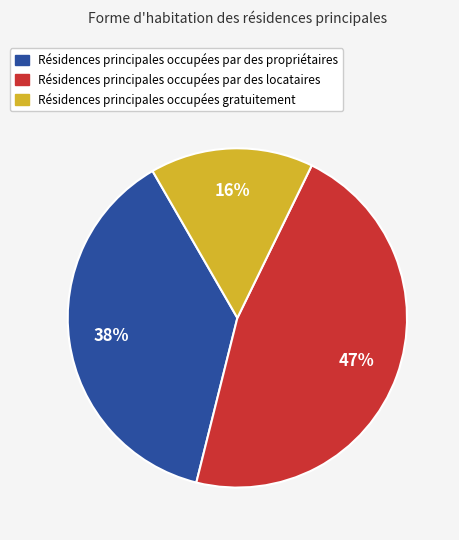

Which has a higher value, Résidences principales occupées par des propriétaires or Résidences principales occupées par des locataires?

Résidences principales occupées par des locataires